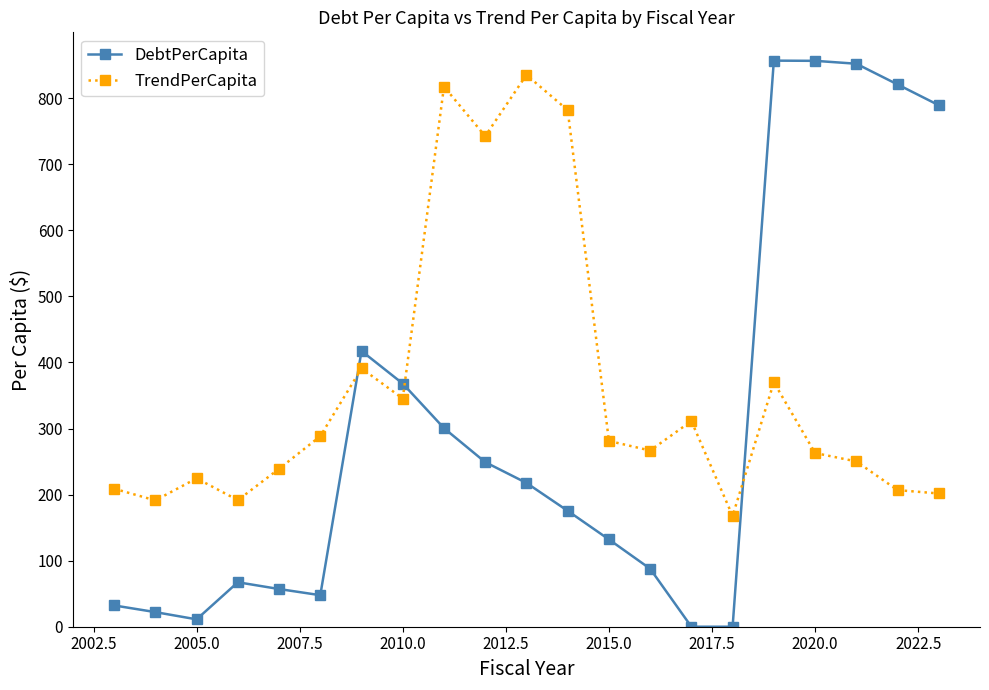

Which series has the widest spread of values?

DebtPerCapita